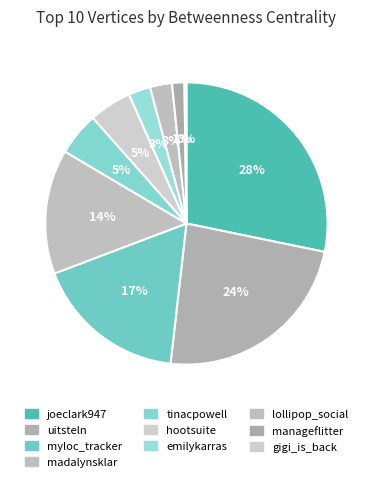

What is the total percentage of gigi_is_back and madalynsklar?

14.5%